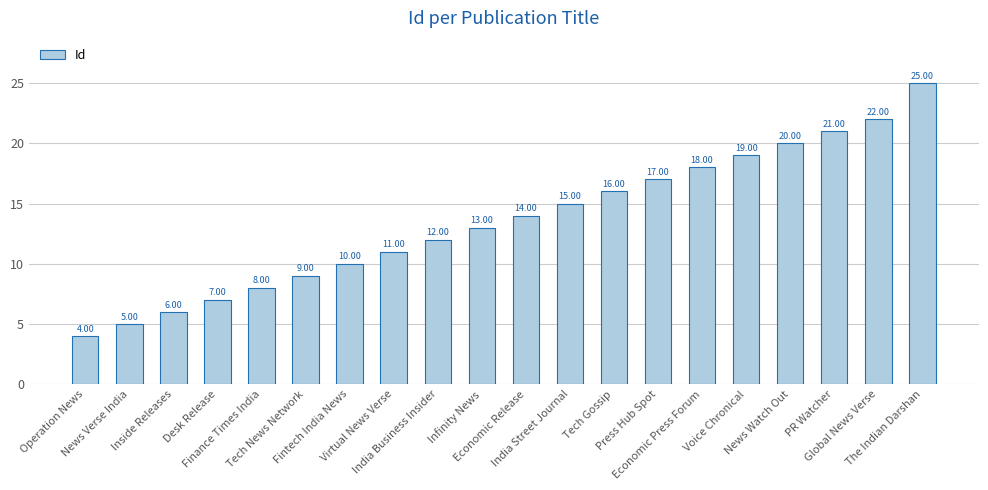

What is the change in value from India Business Insider to Infinity News?

+1